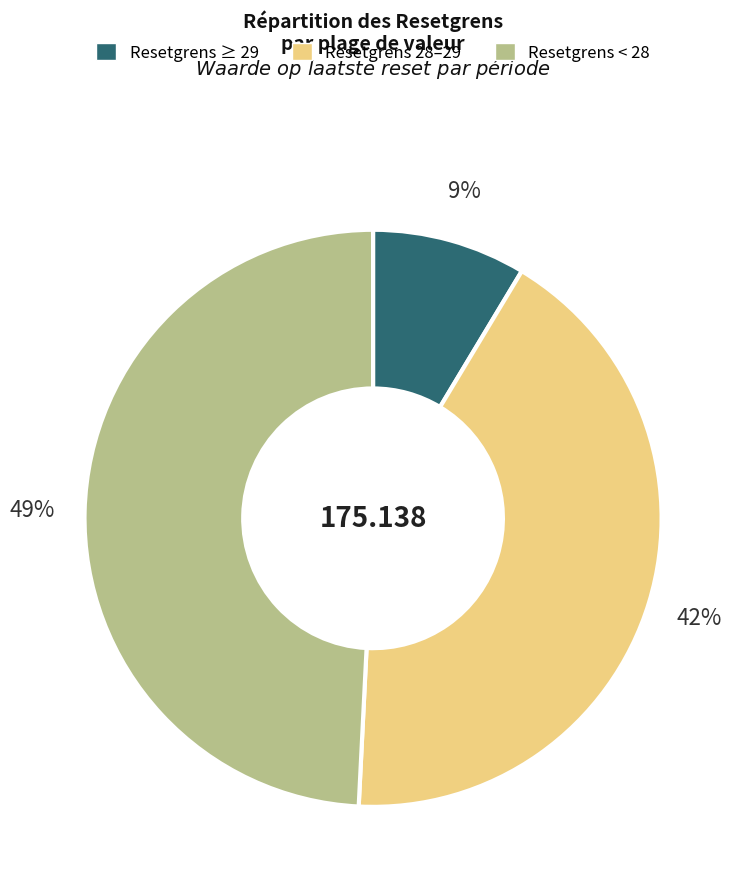

Does any single category account for the majority?

No